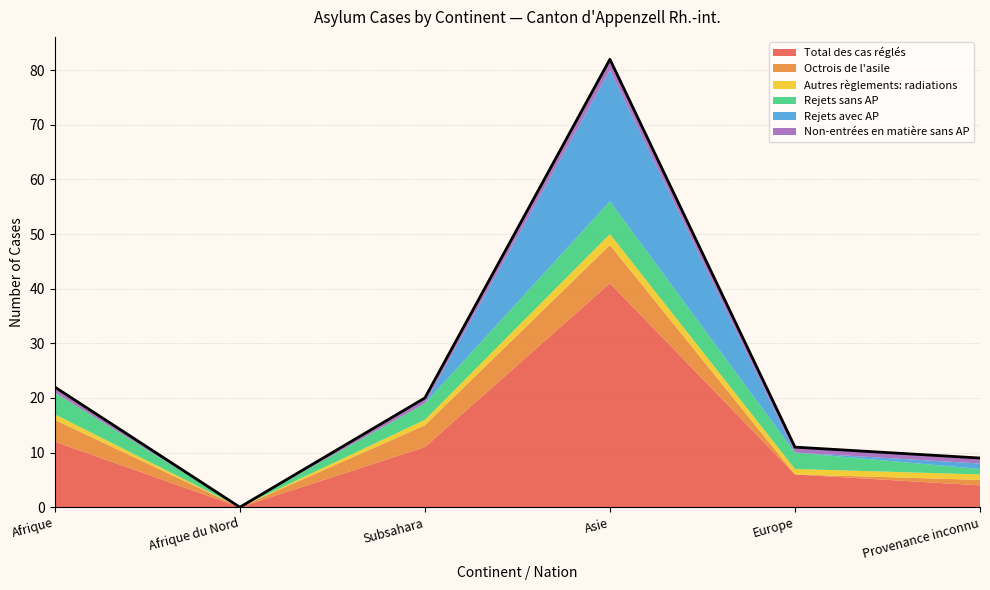

What is the average value of the Octrois de l'asile series?

3